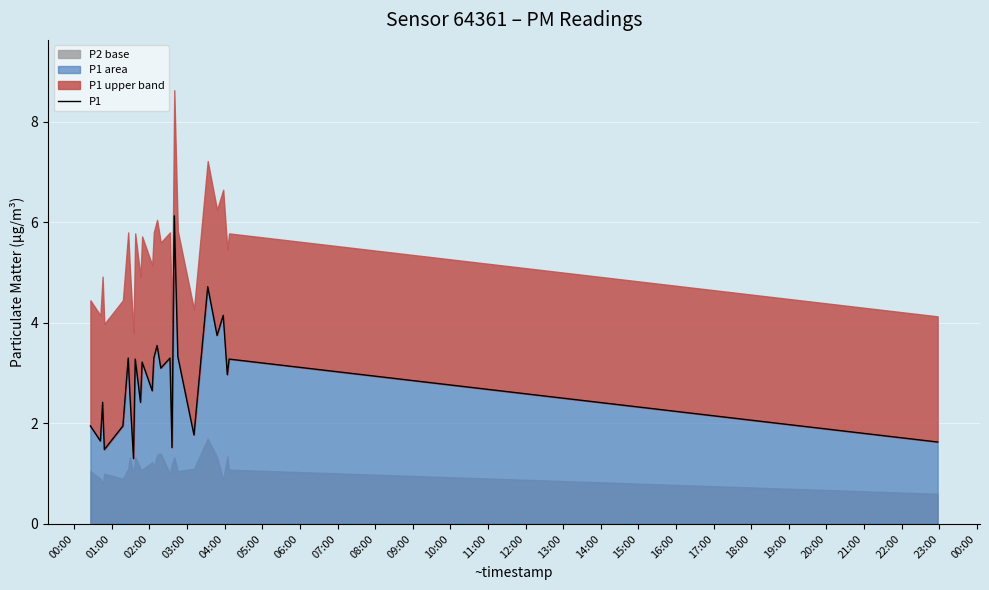

What is the lowest value of the P1 area series?

1.3